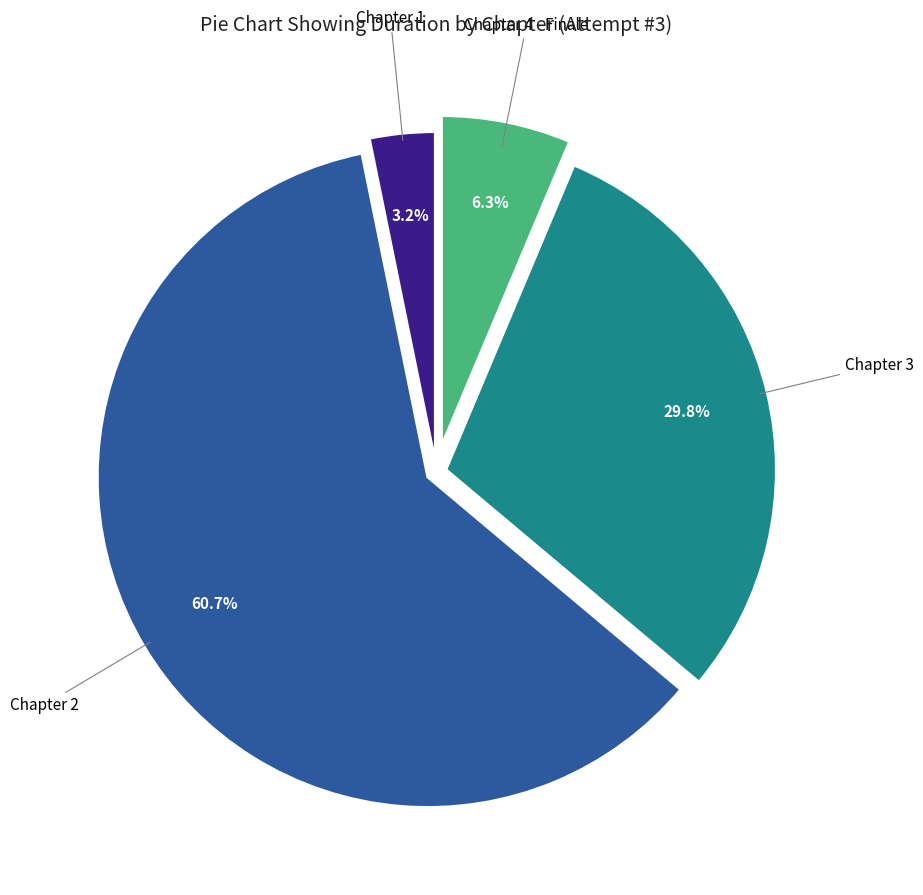

How many segments does this pie chart have?

4